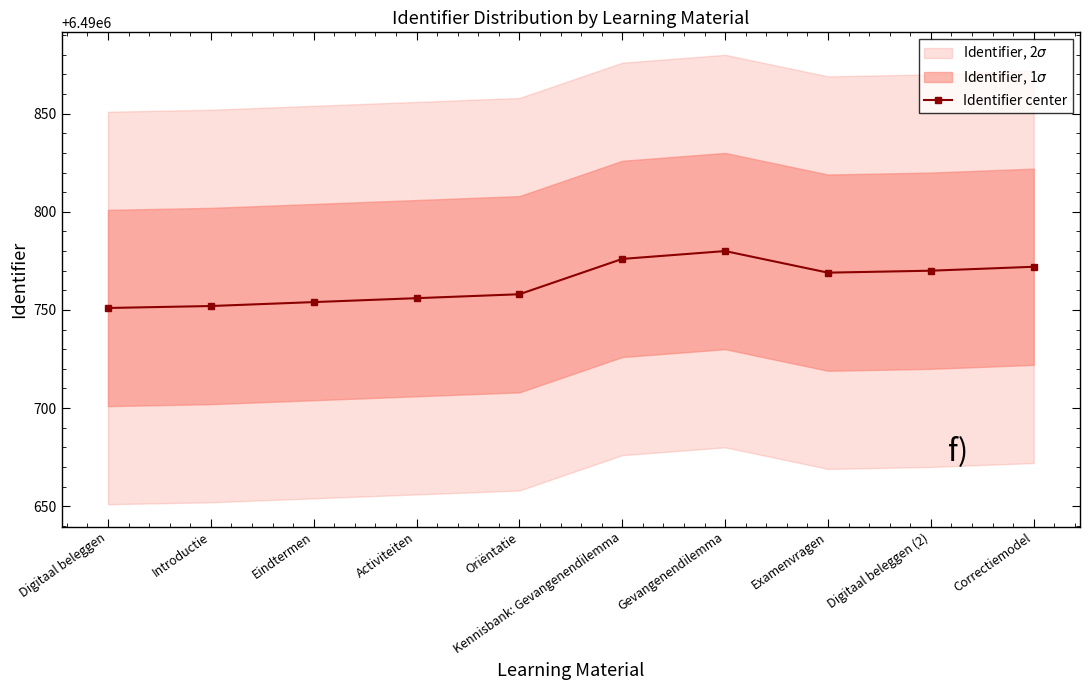

What is the ratio of the value at Kennisbank: Gevangenendilemma to the value at Digitaal beleggen (2)?

1.0